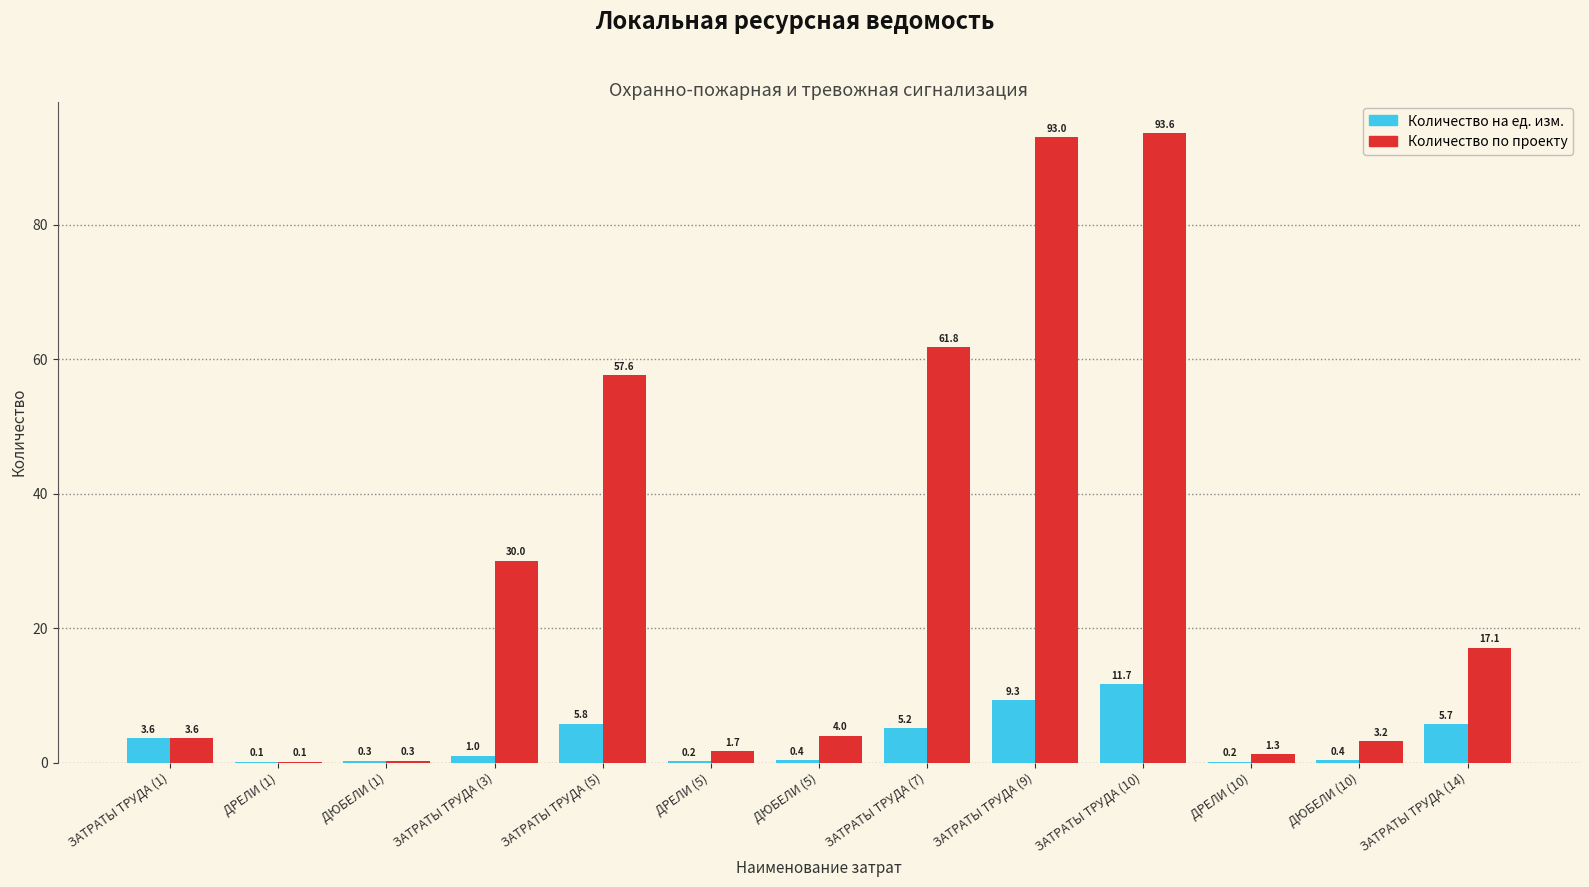

Is the value of Количество на ед. изм. at ДЮБЕЛИ (5) greater than the value of Количество по проекту at ДЮБЕЛИ (5)?

No